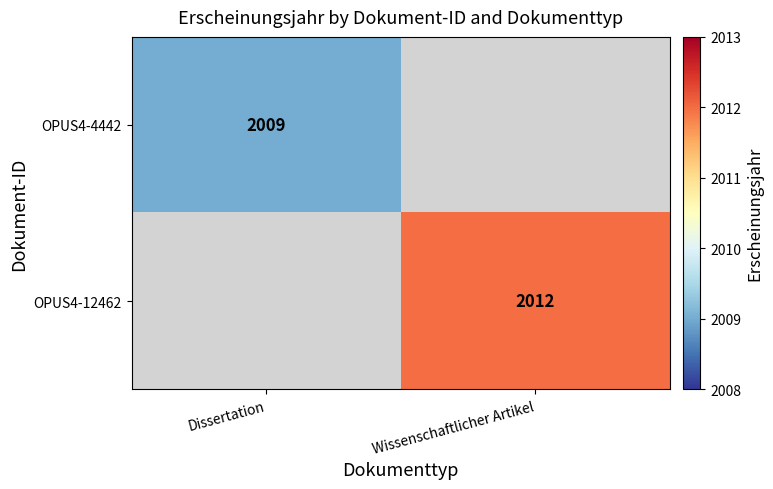

The value of OPUS4-4442 at Dissertation is 2895. True or false?

False